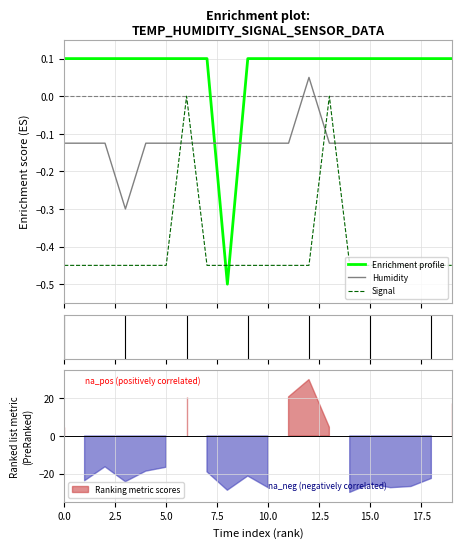

Does the chart display data point markers on the line(s)?

No